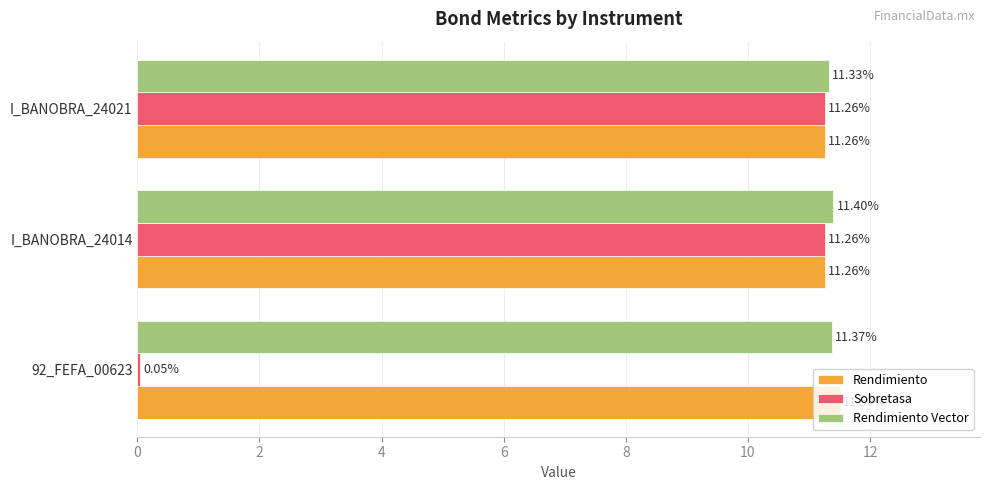

List the labels in order of Rendimiento Vector value, largest first.

I_BANOBRA_24014, 92_FEFA_00623, I_BANOBRA_24021